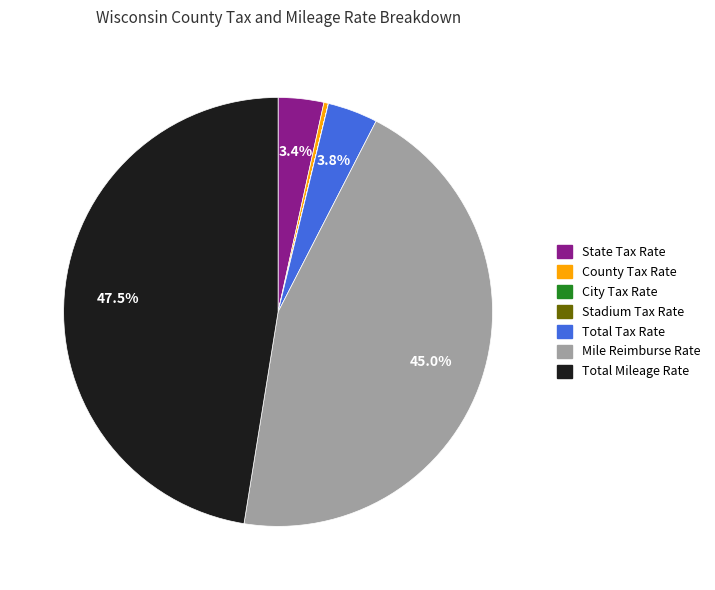

Is there any slice that represents more than half of the pie?

No